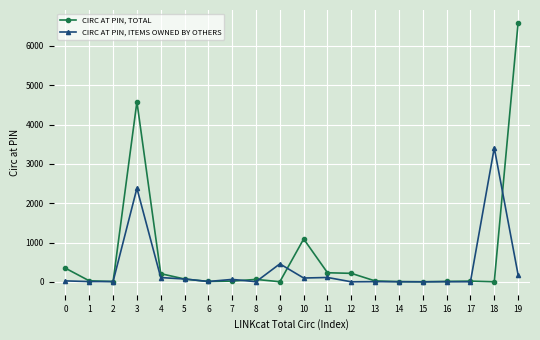

How many lines are shown in the chart?

2